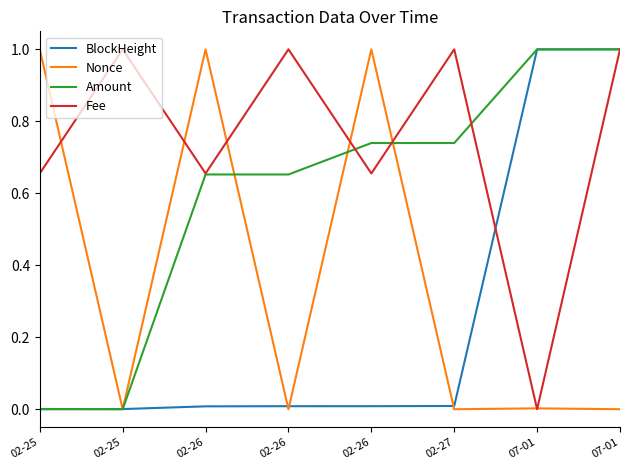

Reading left to right, transcribe all the data shown in this chart.

BlockHeight: 0.0	0.0	0.0	0.0	0.0	0.0	1.0	1.0
Nonce: 1.0	0.0	1.0	0.0	1.0	0.0	0.0	0.0
Amount: 0.0	0.0	0.7	0.7	0.7	0.7	1.0	1.0
Fee: 0.7	1.0	0.7	1.0	0.7	1.0	0.0	1.0